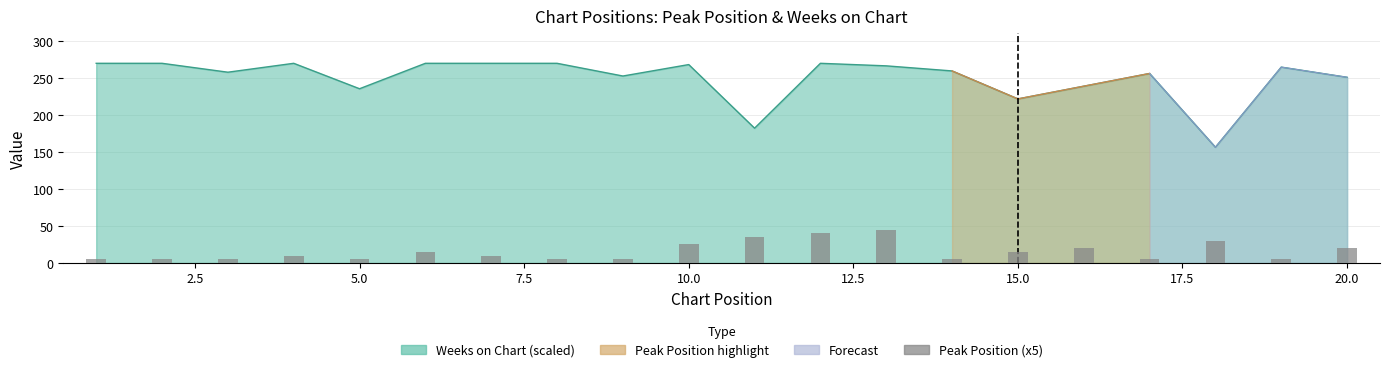

What is the greatest value displayed?

270.0